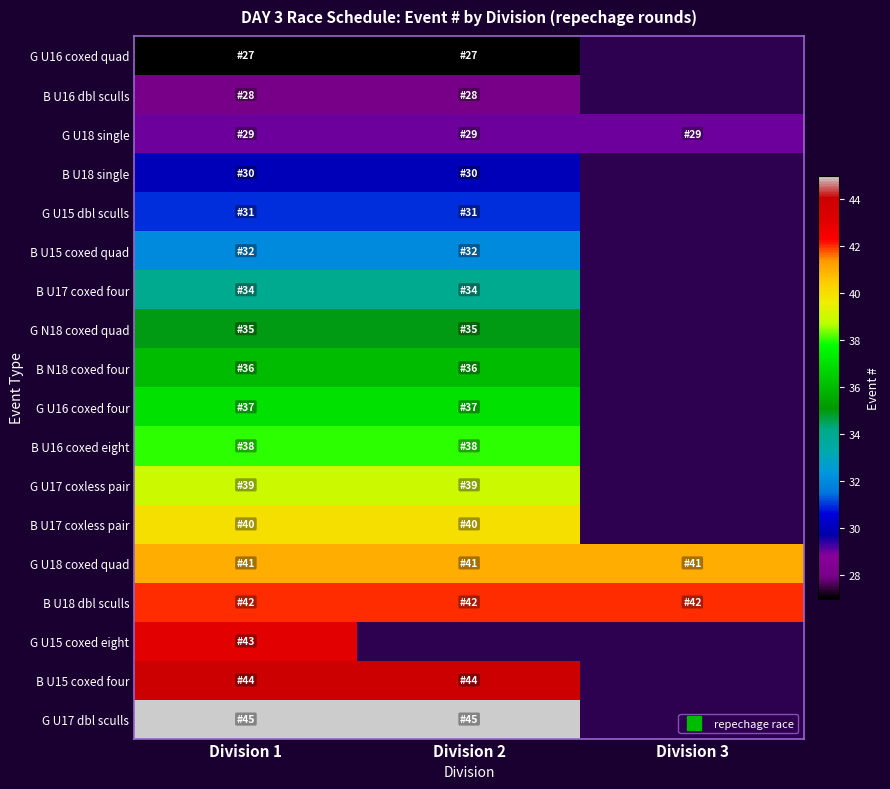

How many series are shown in this chart?

18